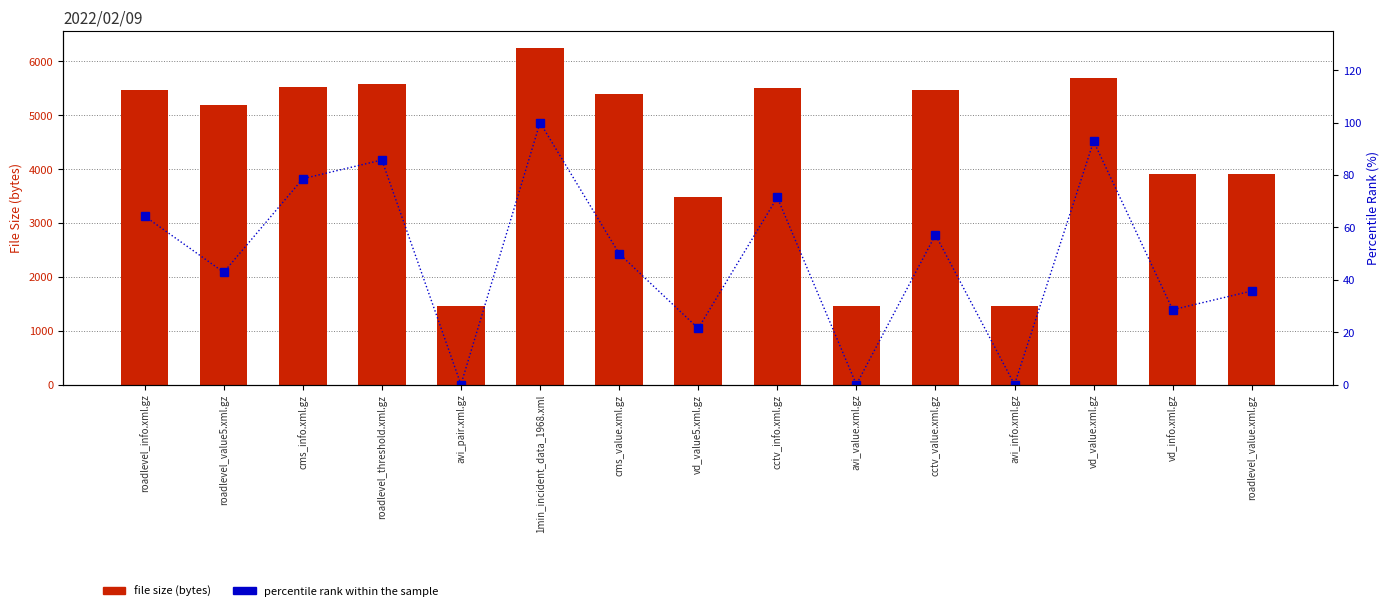

Count the number of data series in this chart.

2